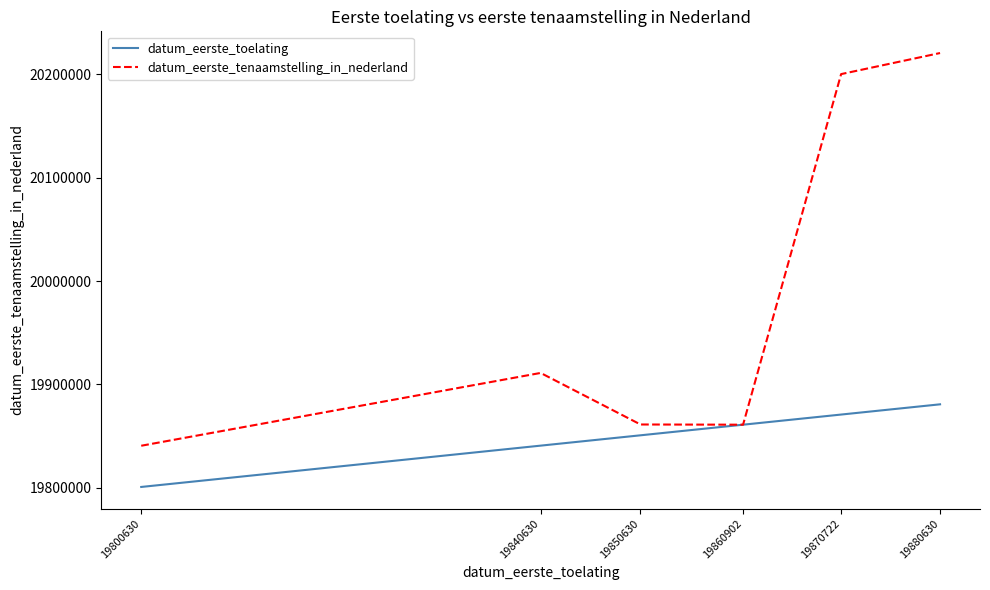

At how many categories does at least one series exceed 20112431?

2